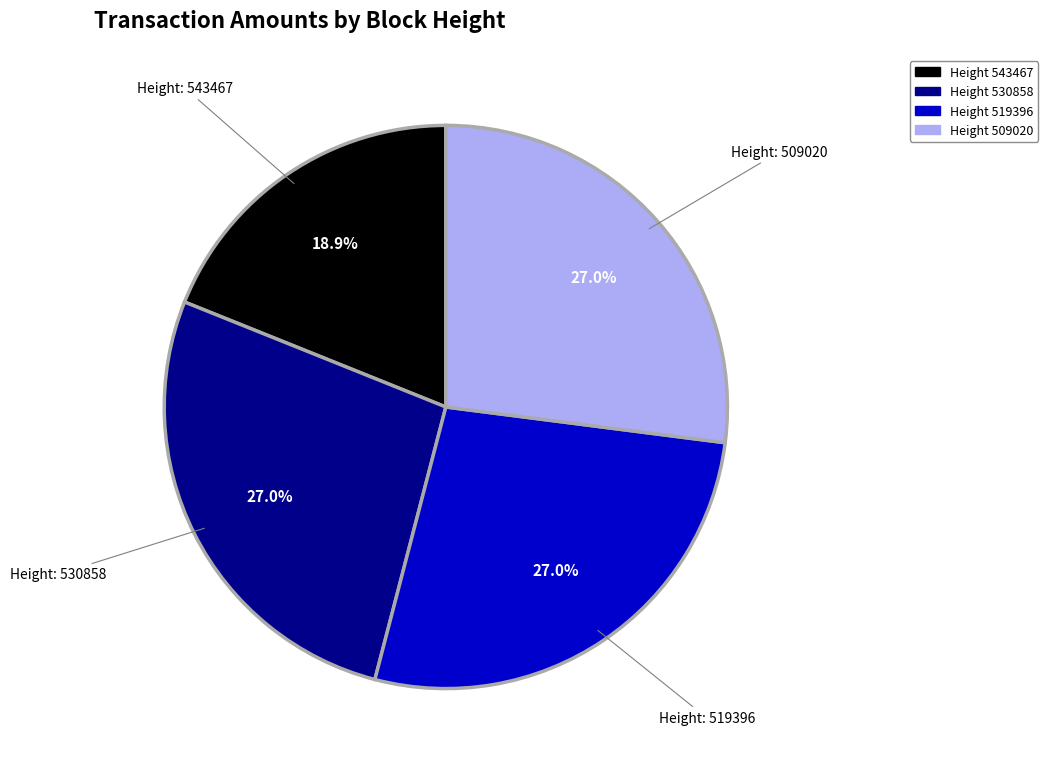

Does any single category account for the majority?

No